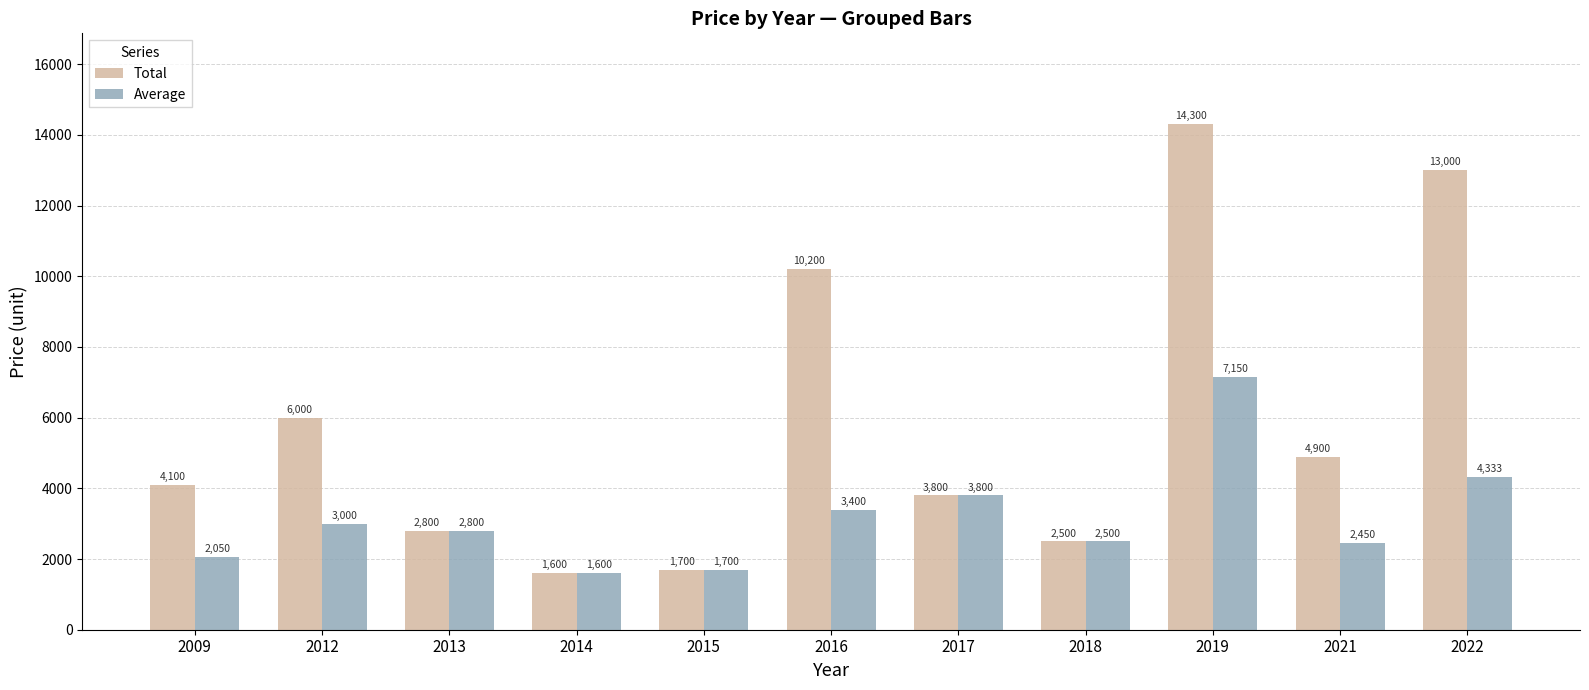

What is the sum of all Average values?

34783.3